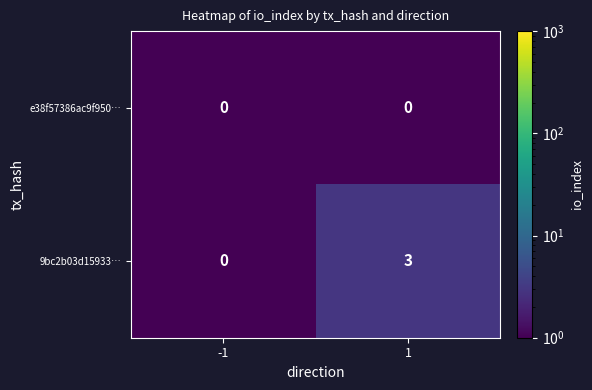

What is the difference between the maximum and minimum values in the 9bc2b03d15933… series?

3